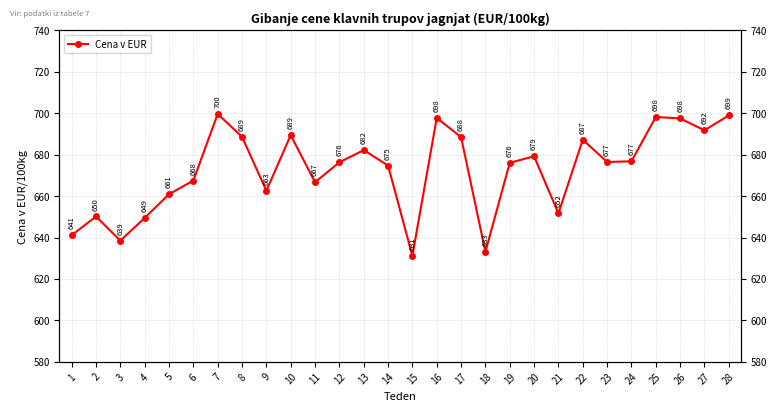

Rank the categories by value from highest to lowest.

7, 28, 25, 16, 26, 27, 10, 8, 17, 22, 13, 20, 24, 23, 12, 19, 14, 6, 11, 9, 5, 21, 2, 4, 1, 3, 18, 15